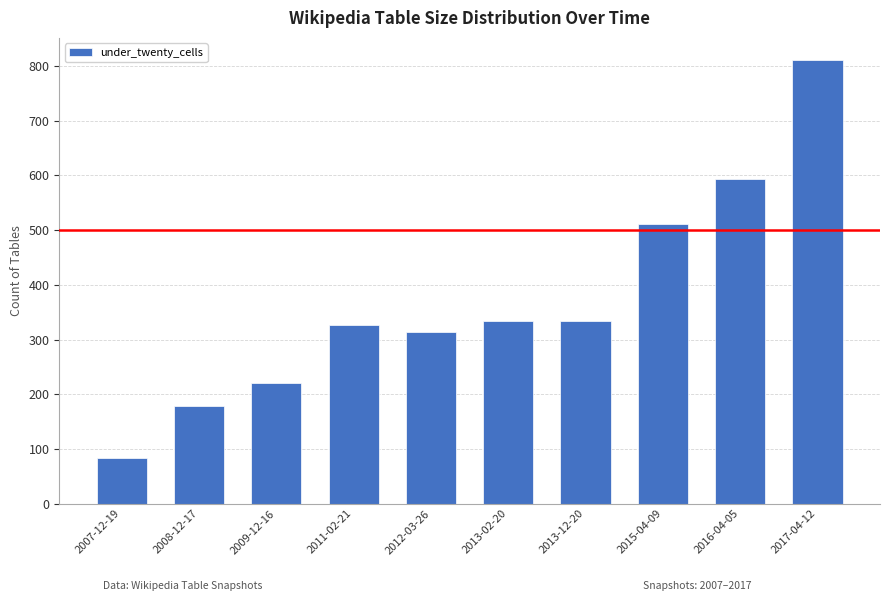

What position from the right is 2008-12-17?

9